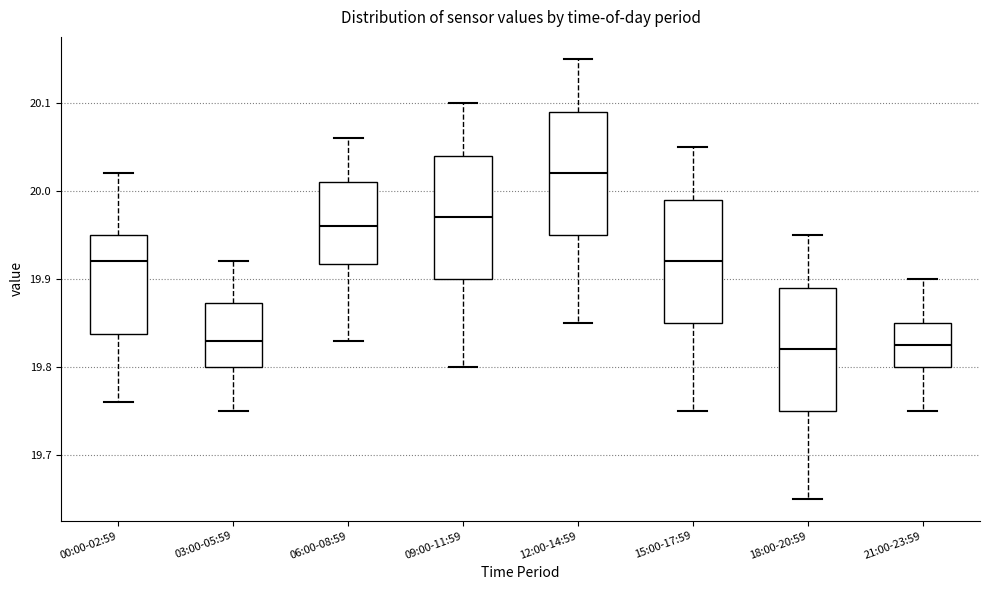

Reading left to right, transcribe this box plot: for each box, give where its median line is, the range the box spans, and where its two whiskers end, as read against the y-axis. The values are not printed on the chart, so give them approximately, as read against the axis.

00:00-02:59: median 19.92, box 19.84 to 19.95, whiskers 19.76 to 20.02
03:00-05:59: median 19.83, box 19.80 to 19.87, whiskers 19.75 to 19.92
06:00-08:59: median 19.96, box 19.92 to 20.01, whiskers 19.83 to 20.06
09:00-11:59: median 19.97, box 19.90 to 20.04, whiskers 19.80 to 20.10
12:00-14:59: median 20.02, box 19.95 to 20.09, whiskers 19.85 to 20.15
15:00-17:59: median 19.92, box 19.85 to 19.99, whiskers 19.75 to 20.05
18:00-20:59: median 19.82, box 19.75 to 19.89, whiskers 19.65 to 19.95
21:00-23:59: median 19.83, box 19.80 to 19.85, whiskers 19.75 to 19.90